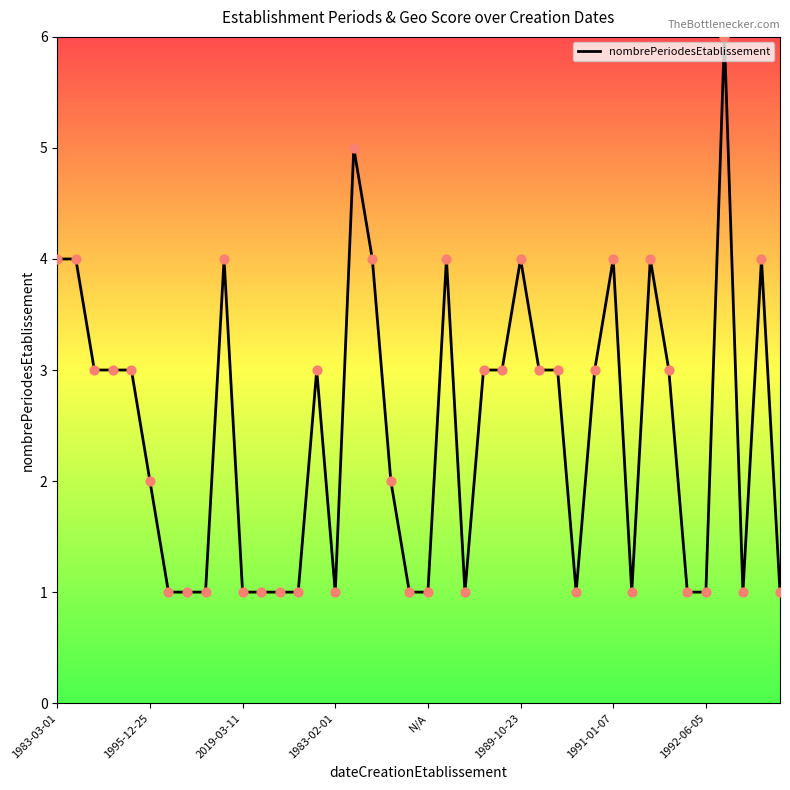

What is the difference between the maximum and minimum values?

5